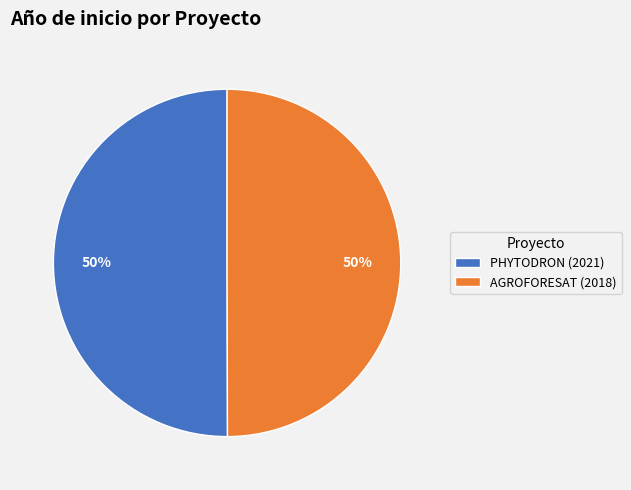

Do AGROFORESAT (2018) and PHYTODRON (2021) together represent more than half of the pie?

Yes